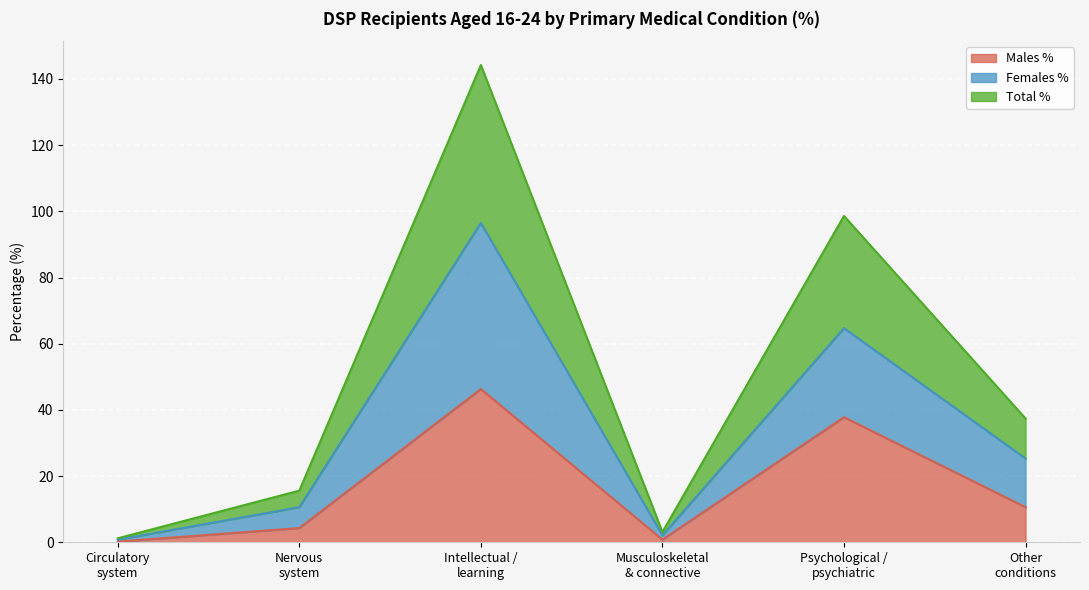

At which label does Total % first exceed 37?

Intellectual / learning